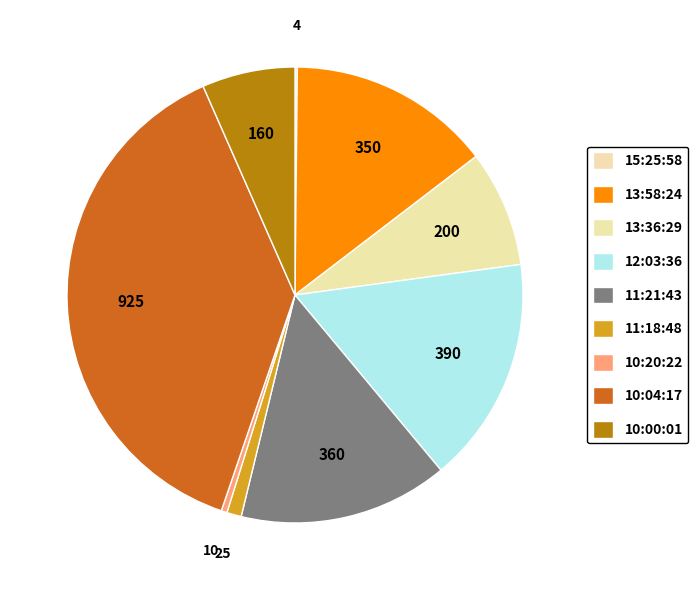

Rank the categories by value from lowest to highest.

15:25:58, 10:20:22, 11:18:48, 10:00:01, 13:36:29, 13:58:24, 11:21:43, 12:03:36, 10:04:17